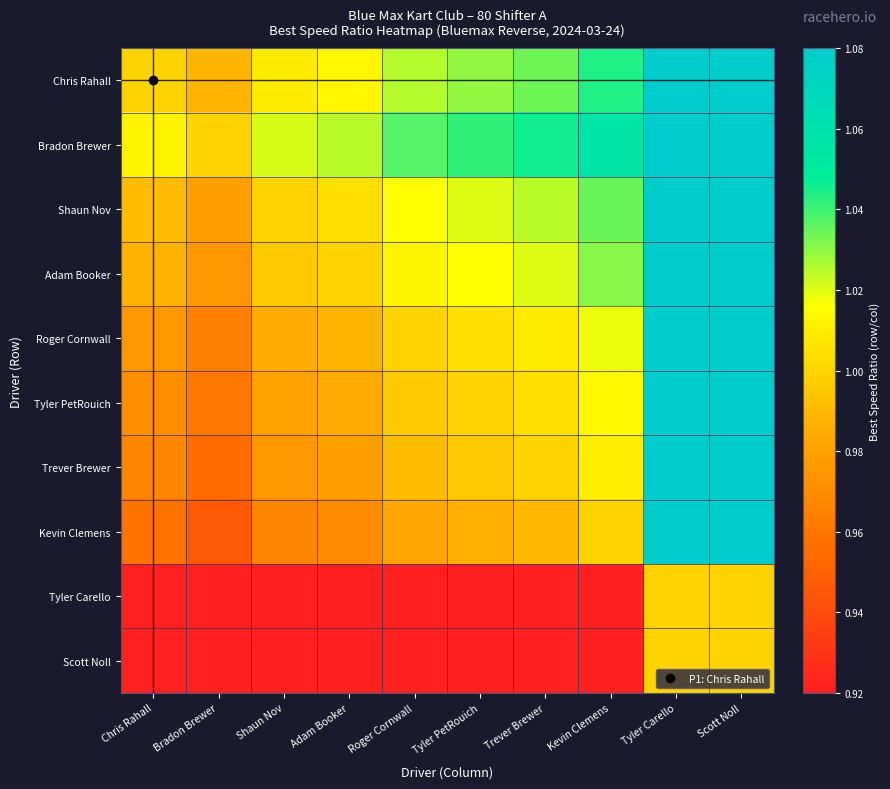

At how many categories does at least one series exceed 0?

10